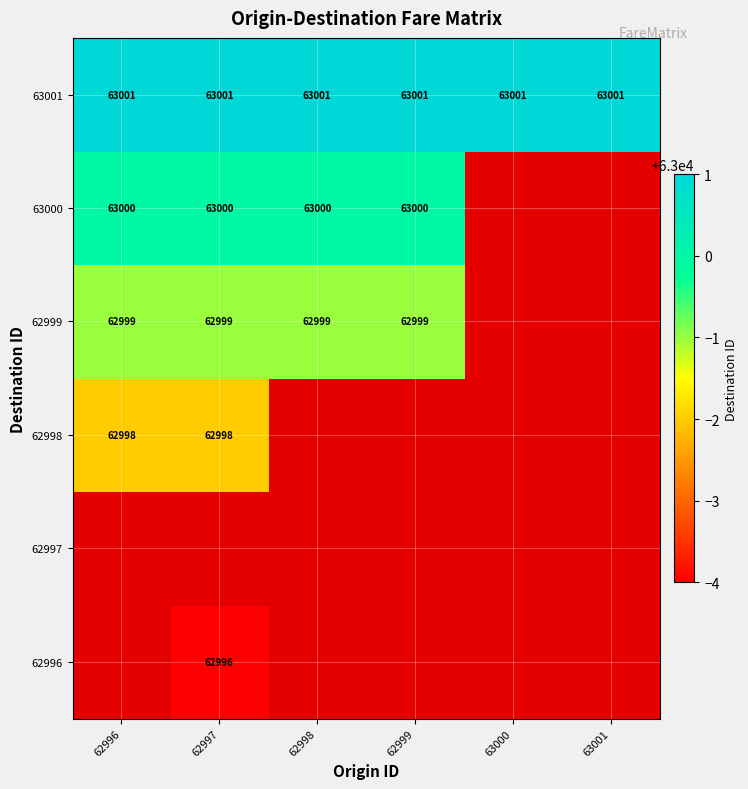

True or false: 63001 has a value of 43021 at 63001.

False